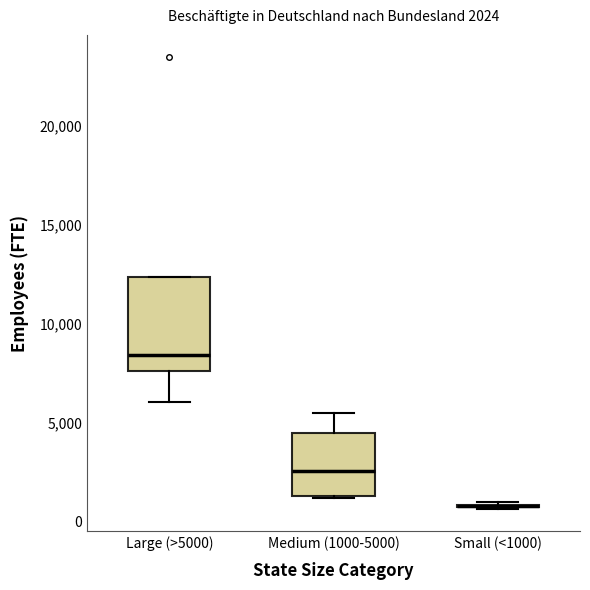

Which box is the tallest, from its lower edge to its upper edge?

Large (>5000)